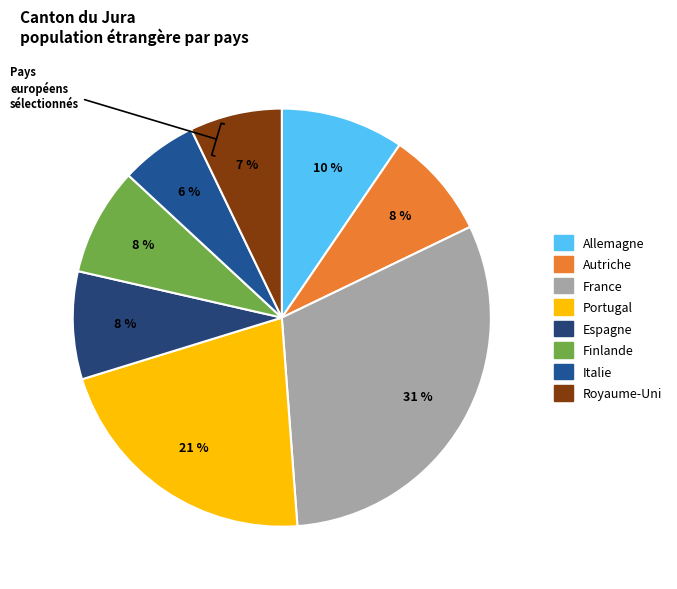

Between Portugal and France, which is larger?

France